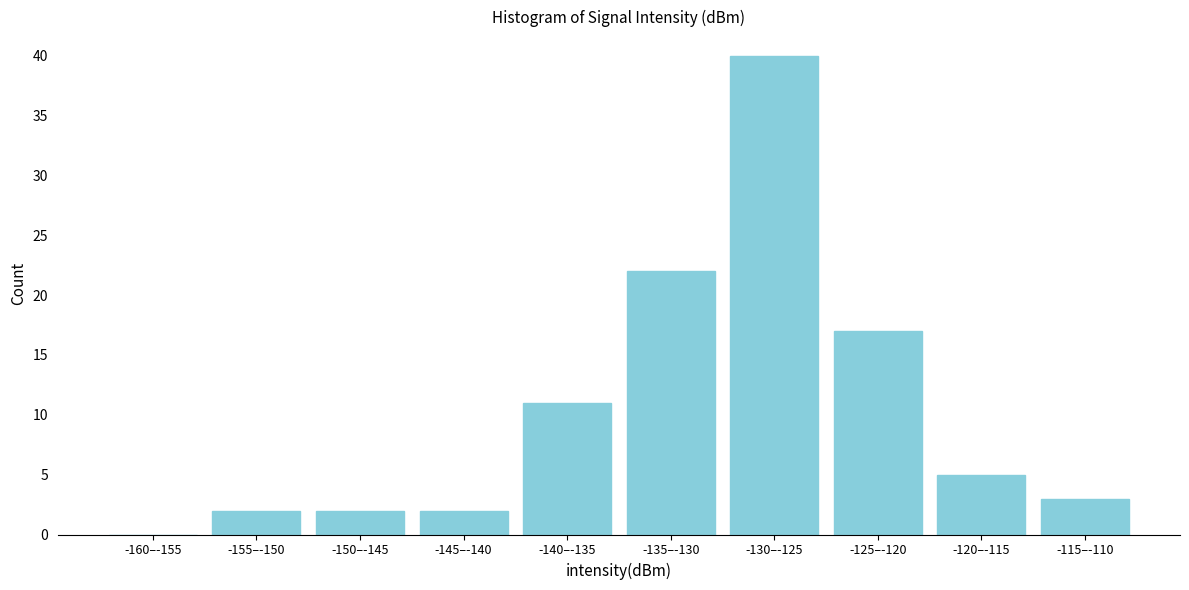

Reading left to right, transcribe all the data shown in this chart.

-160–-155=0	-155–-150=2	-150–-145=2	-145–-140=2	-140–-135=11	-135–-130=22	-130–-125=40	-125–-120=17	-120–-115=5	-115–-110=3